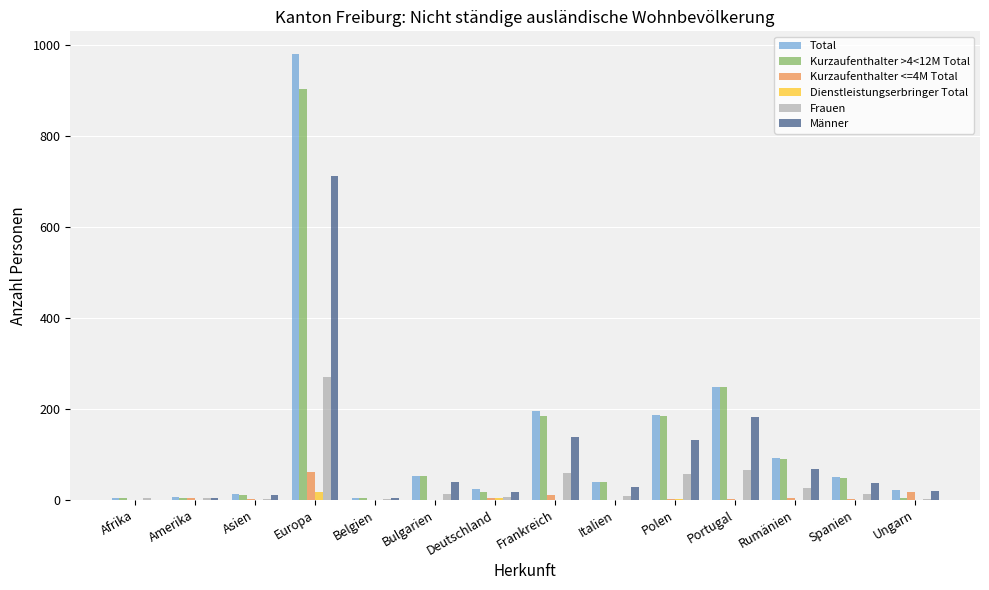

At which category is the sum across all series the highest?

Europa